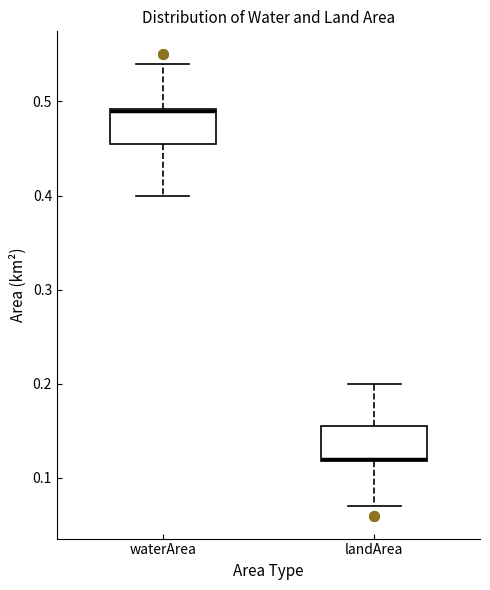

Where is the lower edge of the box for waterArea on the y-axis? The values are not printed on the chart, so give them approximately, as read against the axis.

0.46